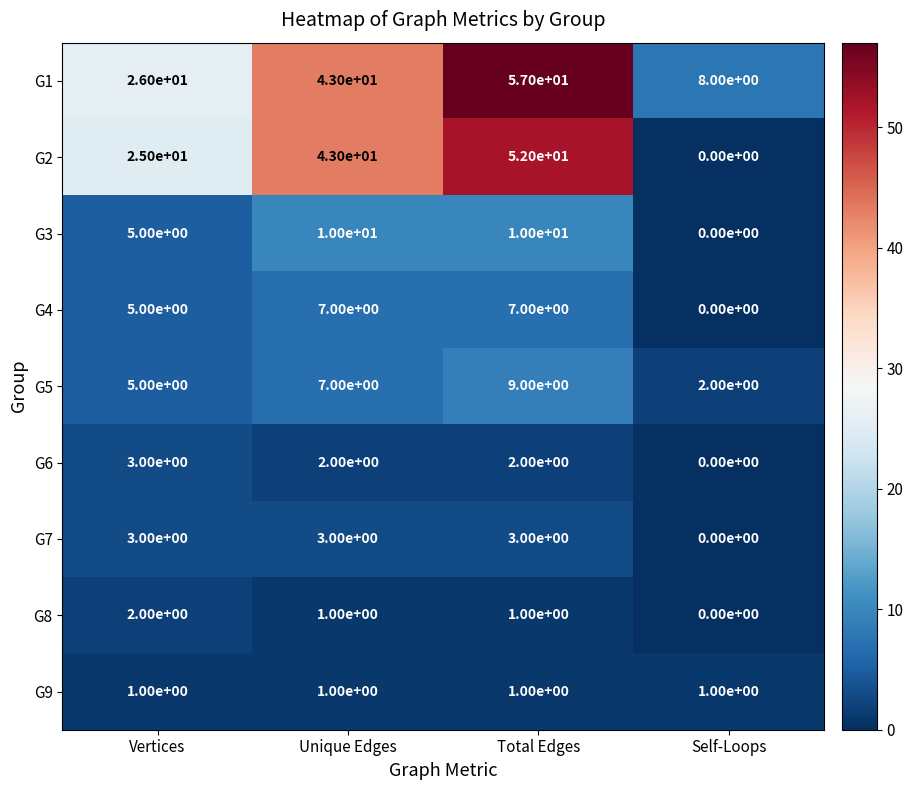

What is the spread (max minus min) of values at Self-Loops?

8